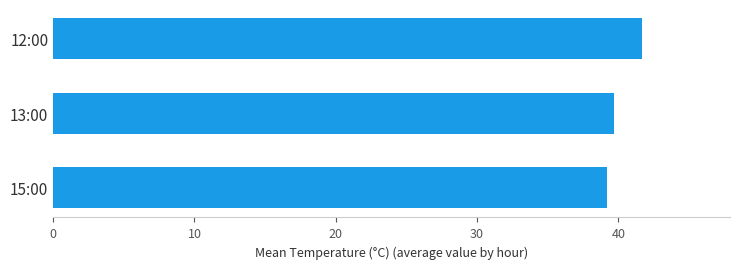

Reading top to bottom, what are all the values shown in this chart?

12:00=41.7	13:00=39.7	15:00=39.2